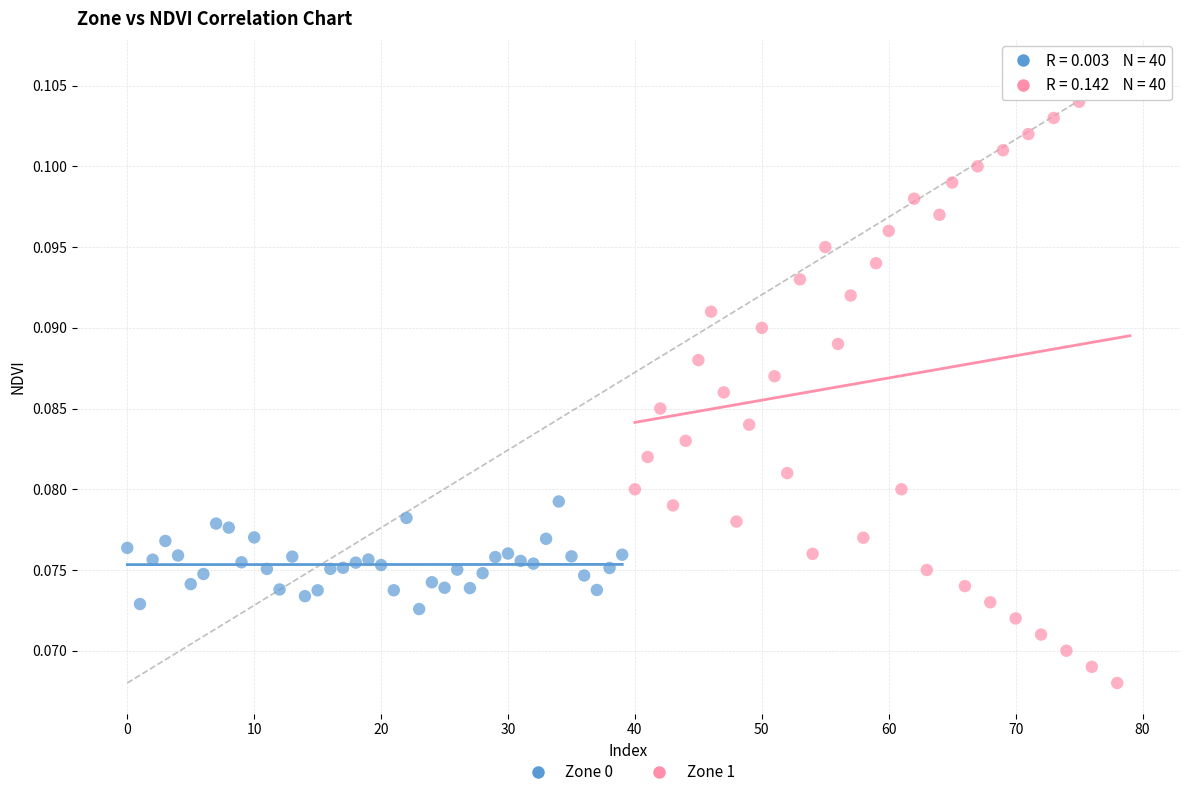

Which series contains the highest Y value?

Zone 1